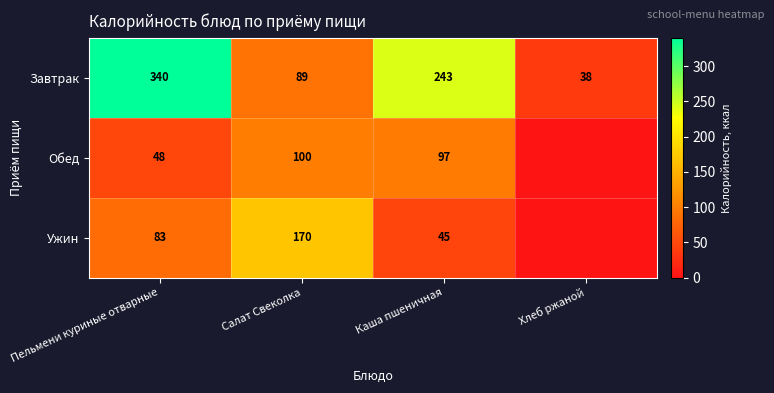

Is the value of Завтрак at Каша пшеничная greater than the value of Ужин at Пельмени куриные отварные?

Yes